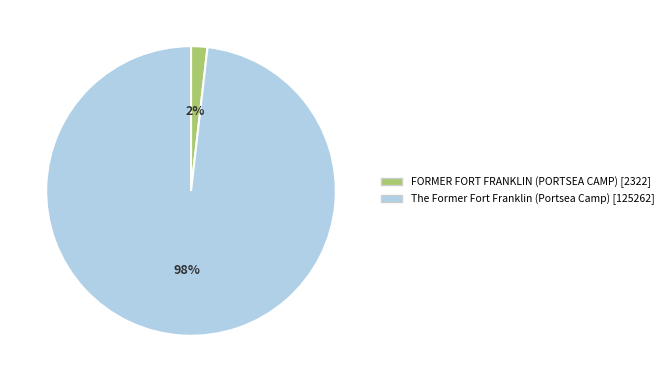

What percentage is the The Former Fort Franklin (Portsea Camp) slice, to the nearest percent?

98%